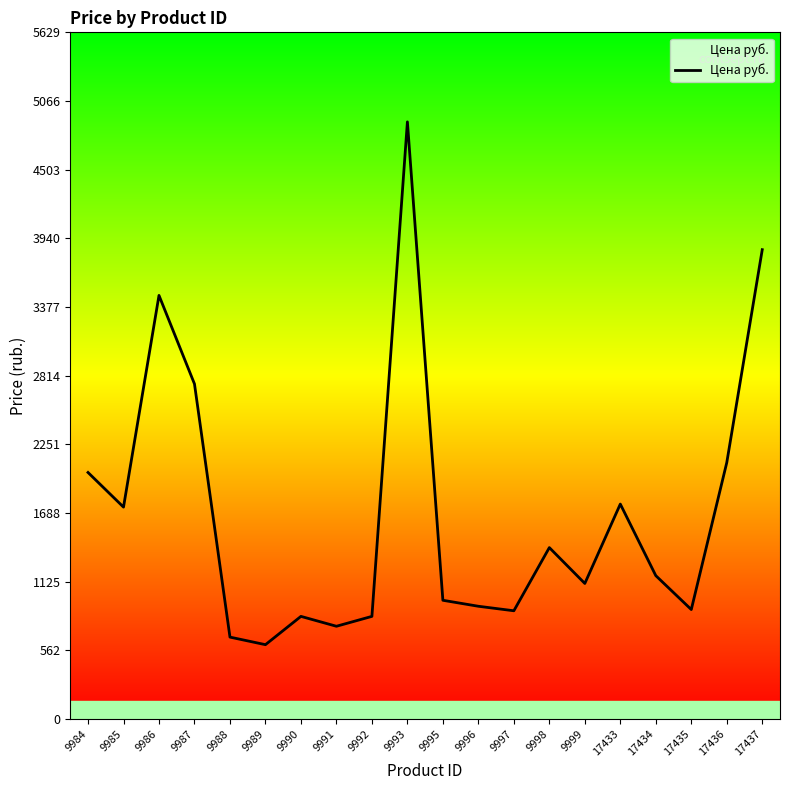

What is the sum of all values?

33660